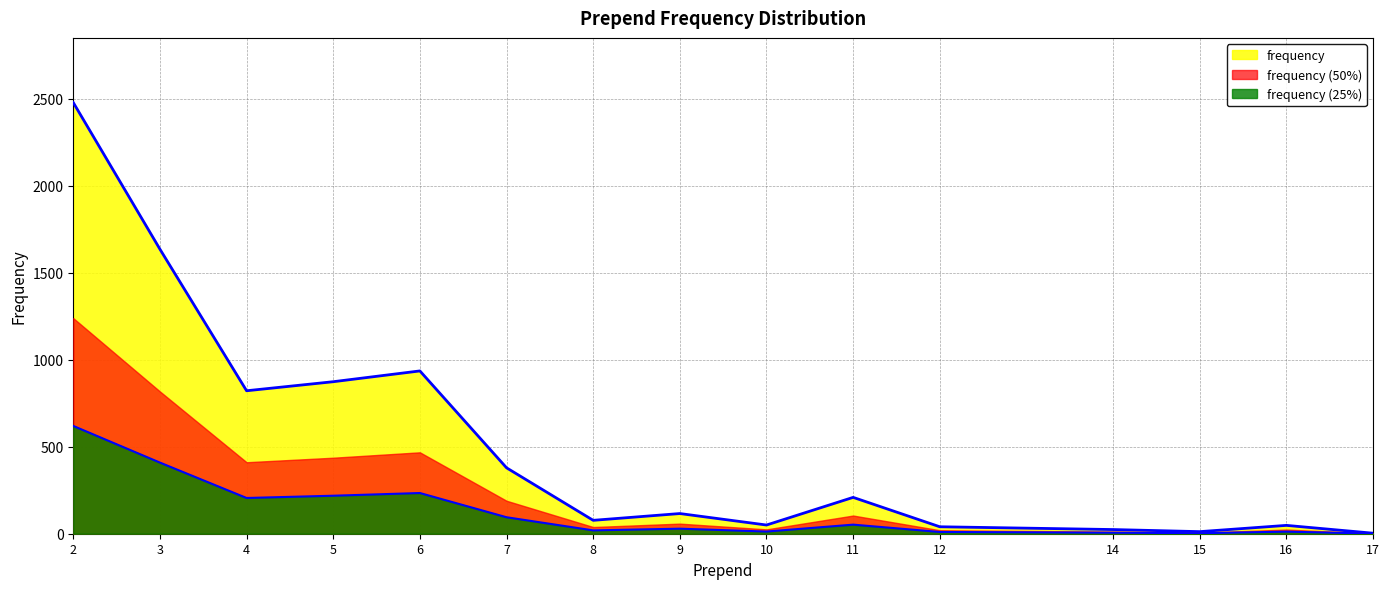

How many lines are shown in the chart?

3